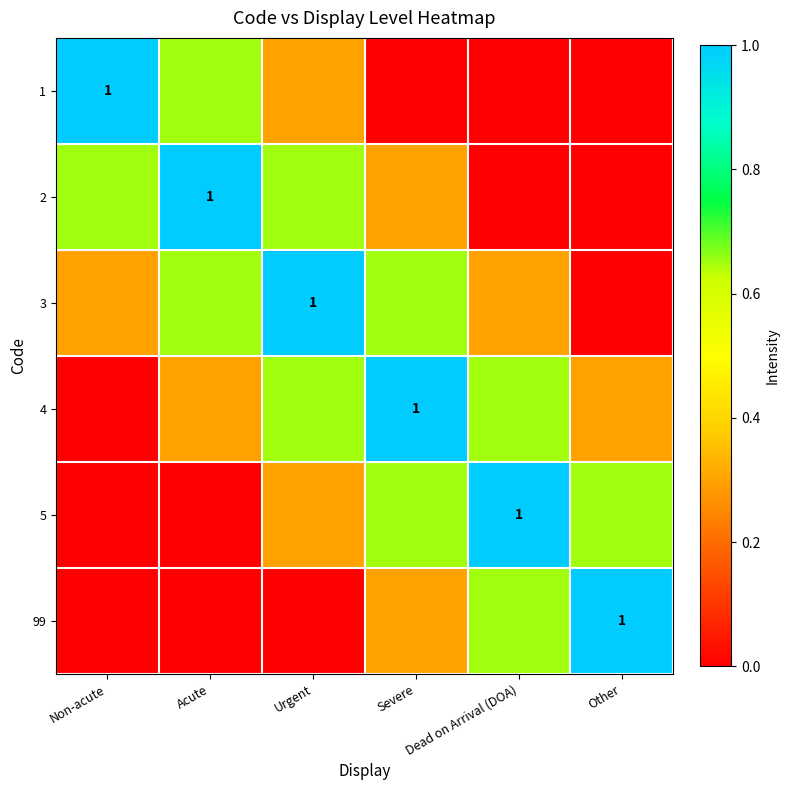

Between Non-acute and Acute, which series saw the biggest shift?

1